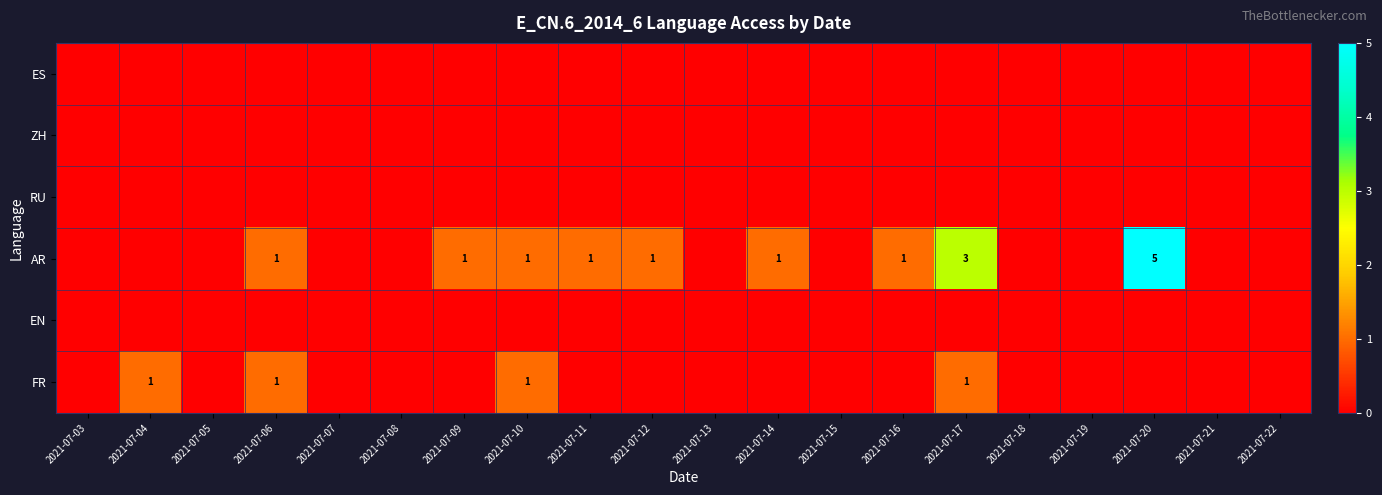

What is the highest value of the FR series?

1